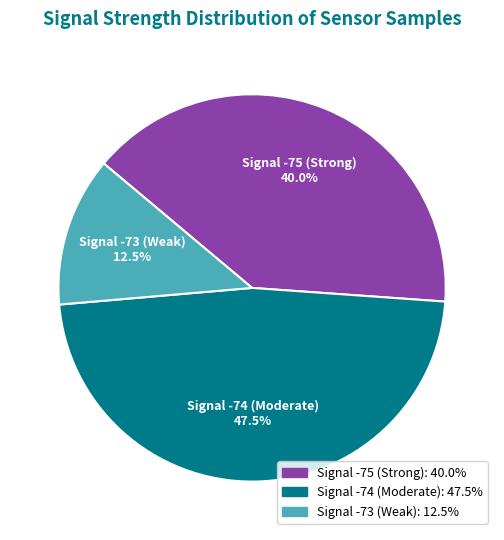

Is there any slice that represents more than half of the pie?

No